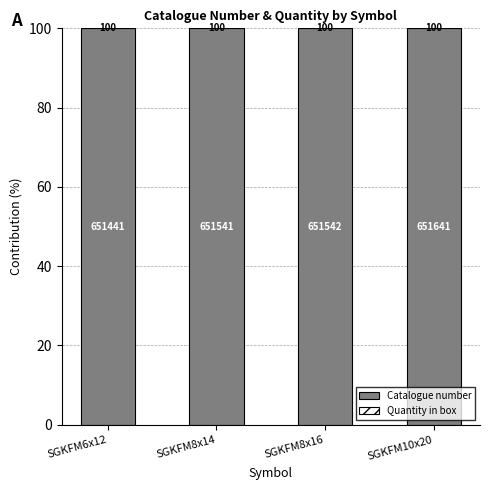

Are the bars grouped side by side (vs. stacked)?

No